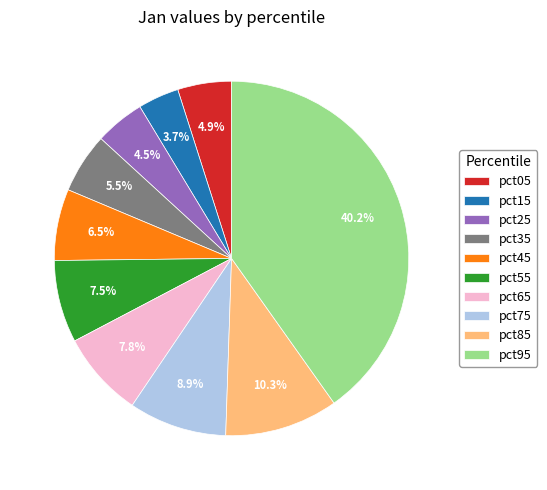

Is there a majority slice in this chart?

No